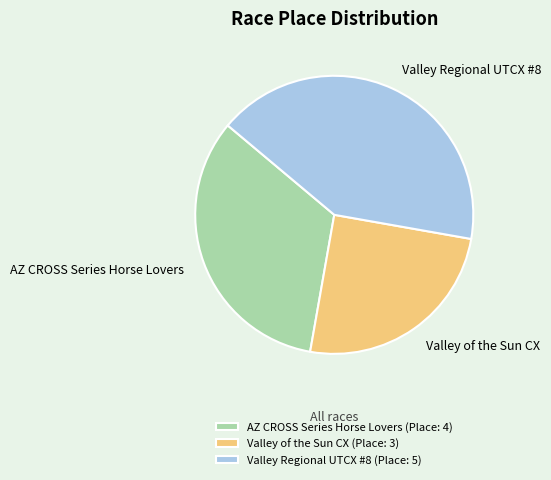

Combined, do Valley Regional UTCX #8 and AZ CROSS Series Horse Lovers account for over 50%?

Yes